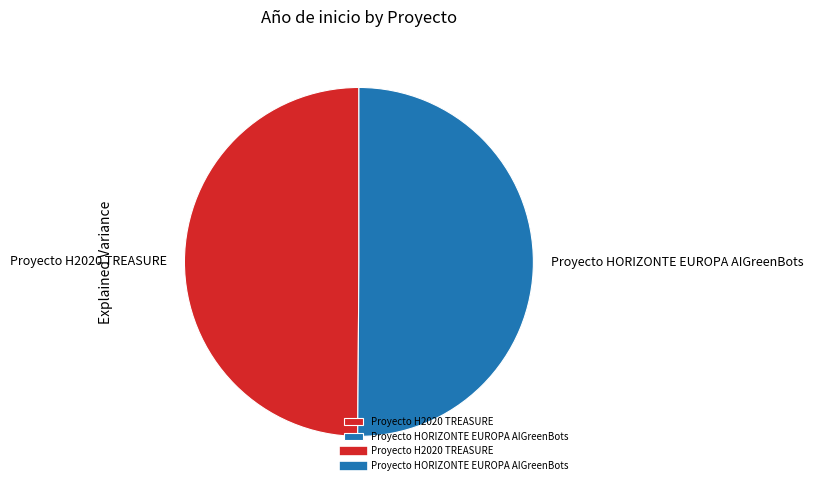

Do Proyecto H2020 TREASURE and Proyecto HORIZONTE EUROPA AIGreenBots together represent more than half of the pie?

Yes